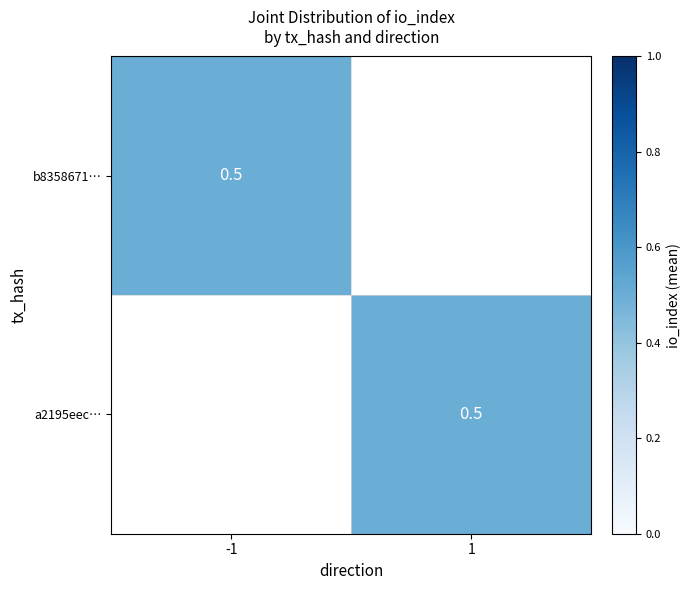

Which category has the highest value across all series?

1